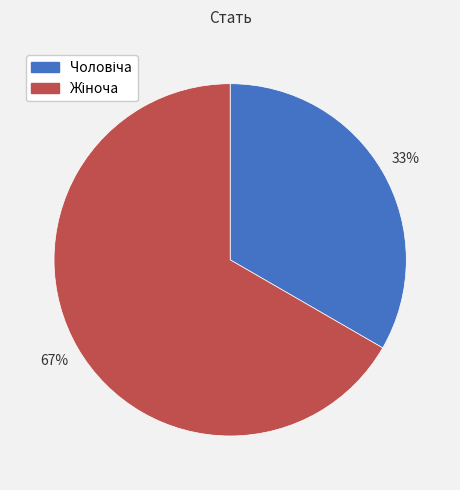

Is there a majority slice in this chart?

Yes